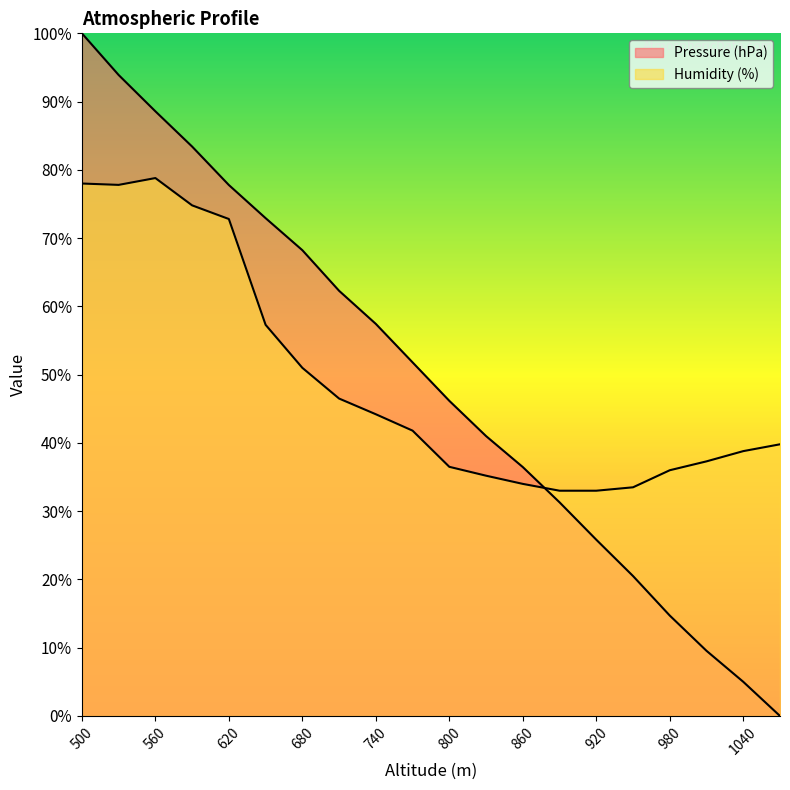

Reading left to right, list all the values displayed in this chart.

Pressure (hPa): 100.0	93.9	88.6	83.4	77.8	72.9	68.2	62.3	57.4	51.8	46.2	41.0	36.5	31.3	25.8	20.5	14.7	9.5	5.0	0.0
Humidity (%): 78.0	77.8	78.8	74.8	72.8	57.3	51.0	46.5	44.2	41.8	36.5	35.2	34.0	33.0	33.0	33.5	36.0	37.3	38.8	39.8